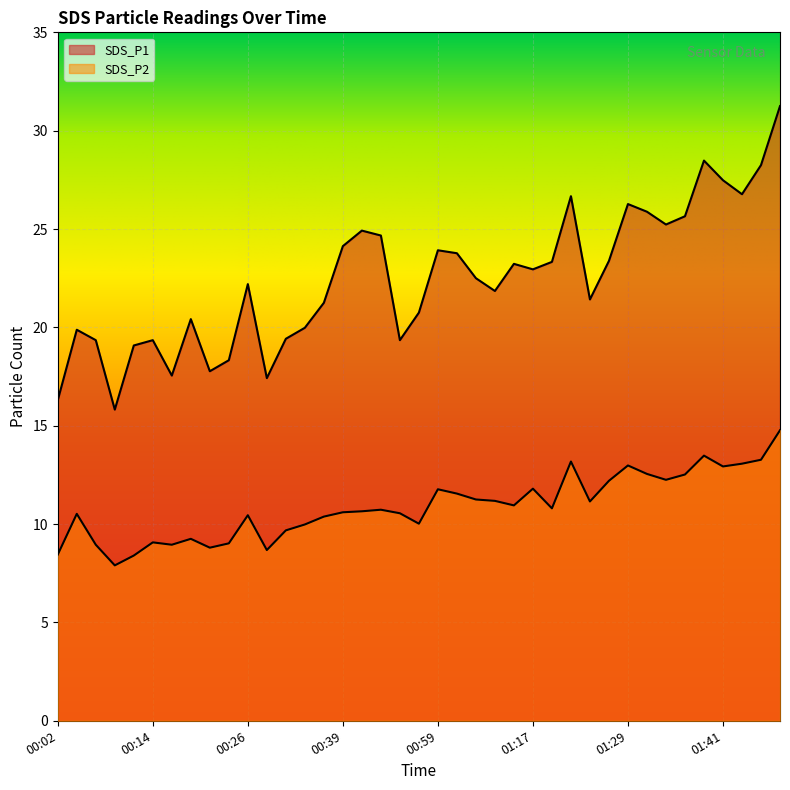

What is the difference between the maximum and minimum values in the SDS_P1 series?

15.4